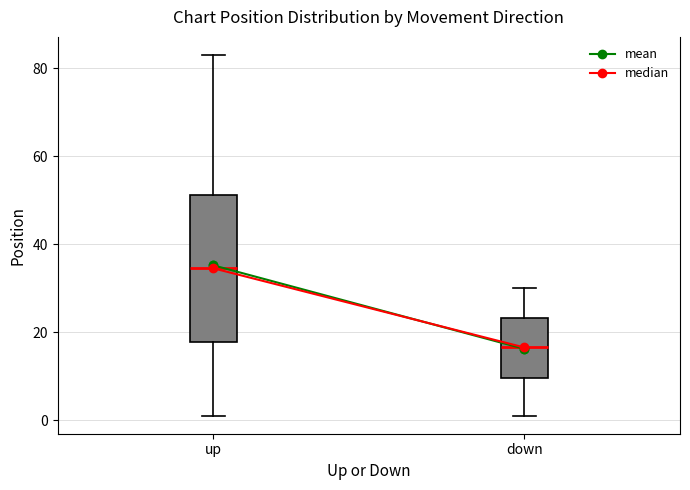

Reading left to right, transcribe this box plot: for each box, give where its median line is, the range the box spans, and where its two whiskers end, as read against the y-axis. The values are not printed on the chart, so give them approximately, as read against the axis.

up: median 34, box 18 to 52, whiskers 2 to 84
down: median 16, box 10 to 24, whiskers 2 to 30